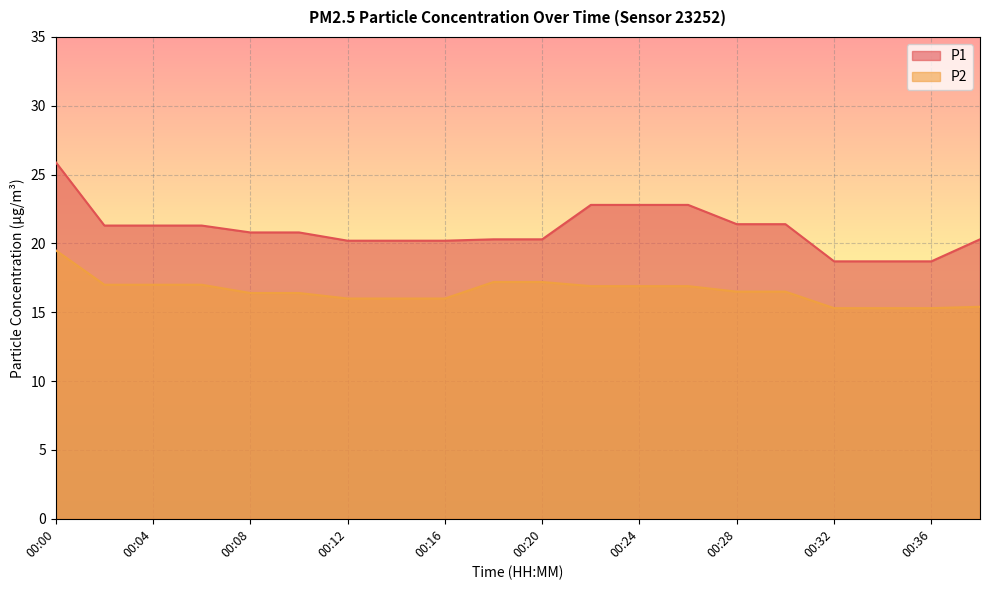

List the labels in order of P2 value, smallest first.

00:32, 00:34, 00:36, 00:38, 00:12, 00:14, 00:16, 00:08, 00:10, 00:28, 00:30, 00:22, 00:24, 00:26, 00:02, 00:04, 00:06, 00:18, 00:20, 00:00